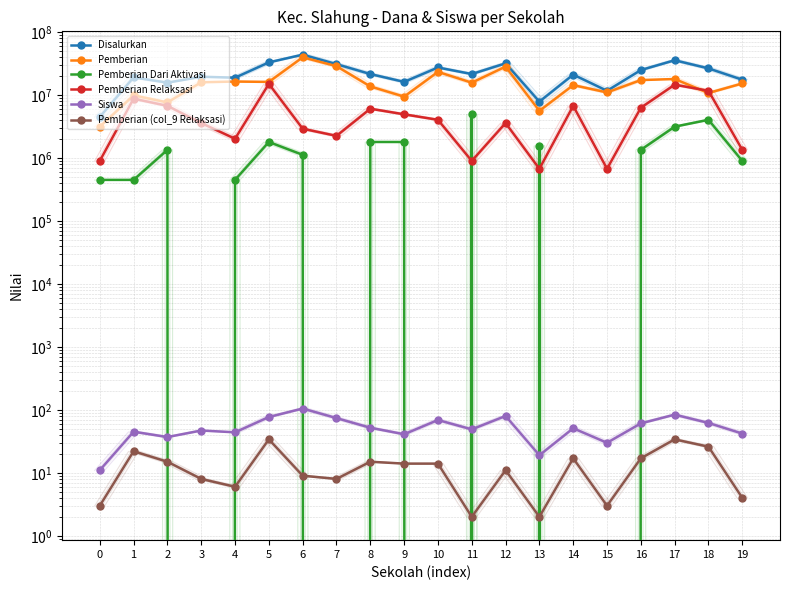

List the series in order of their peak value, highest first.

Disalurkan, Pemberian, Pemberian Relaksasi, Pemberian Dari Aktivasi, Siswa, Pemberian (col_9 Relaksasi)